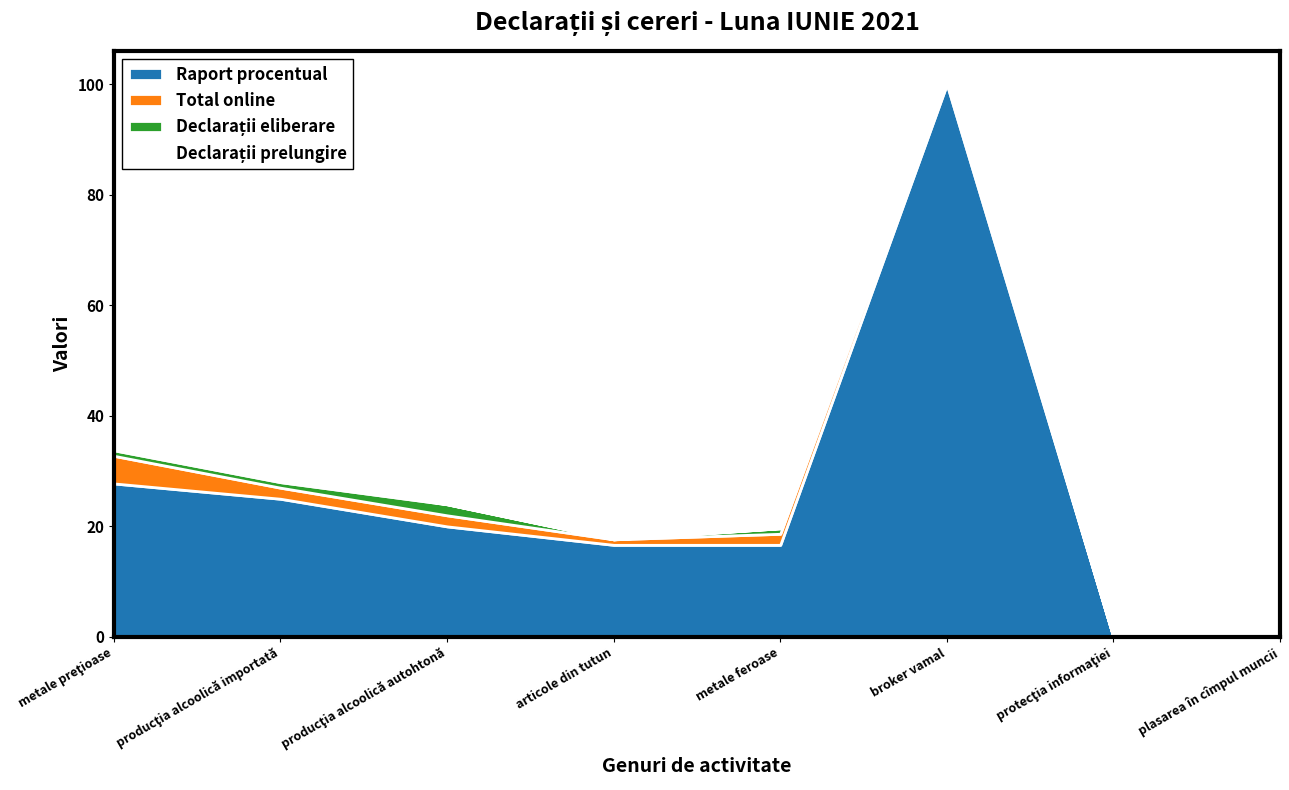

Reading right to left, list all the values displayed in this chart.

Raport procentual: 0.0	0.0	100.0	16.7	16.7	20.0	25.0	27.8
Total online: 0.0	0.0	1.0	2.0	1.0	2.0	2.0	5.0
Declarații eliberare: 0.0	0.0	0.0	1.0	0.0	2.0	1.0	1.0
Declarații prelungire: 0.0	0.0	0.0	0.0	0.0	0.0	1.0	2.0